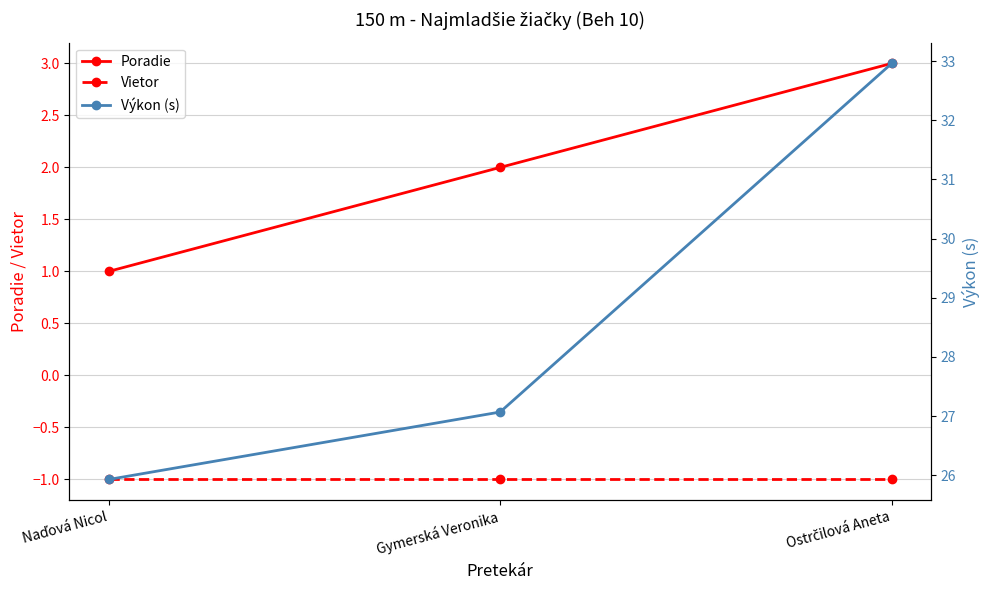

List the labels in order of Poradie value, largest first.

Ostrčilová Aneta, Gymerská Veronika, Naďová Nicol